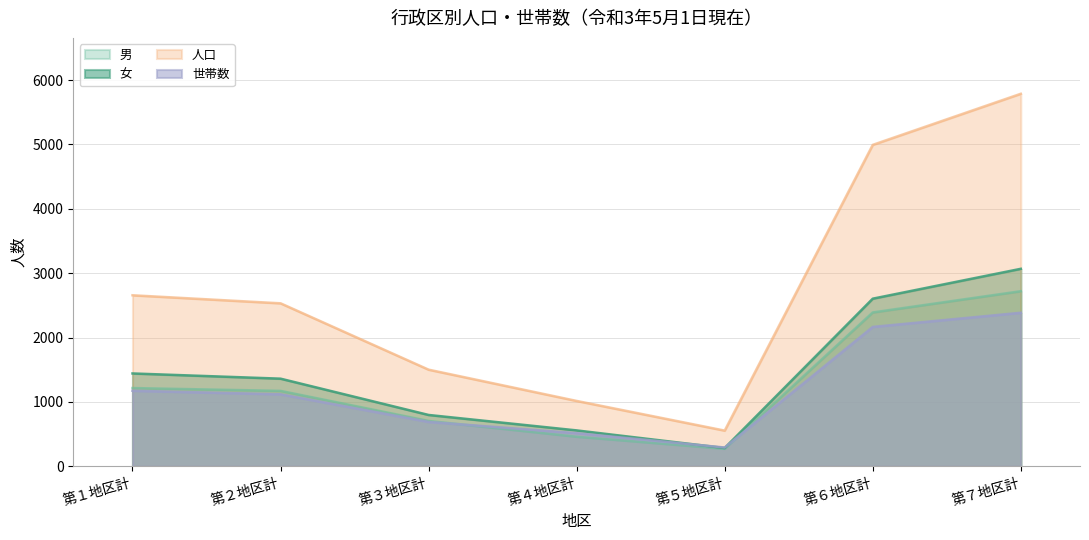

Which series has the widest spread of values?

人口